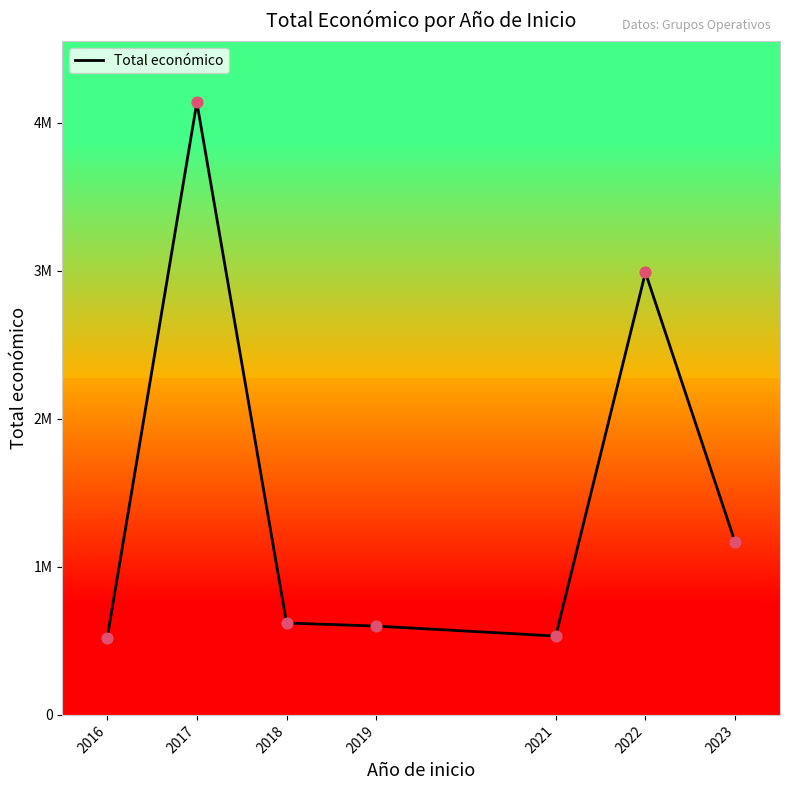

Is this an area chart (filled region under the line)?

Yes